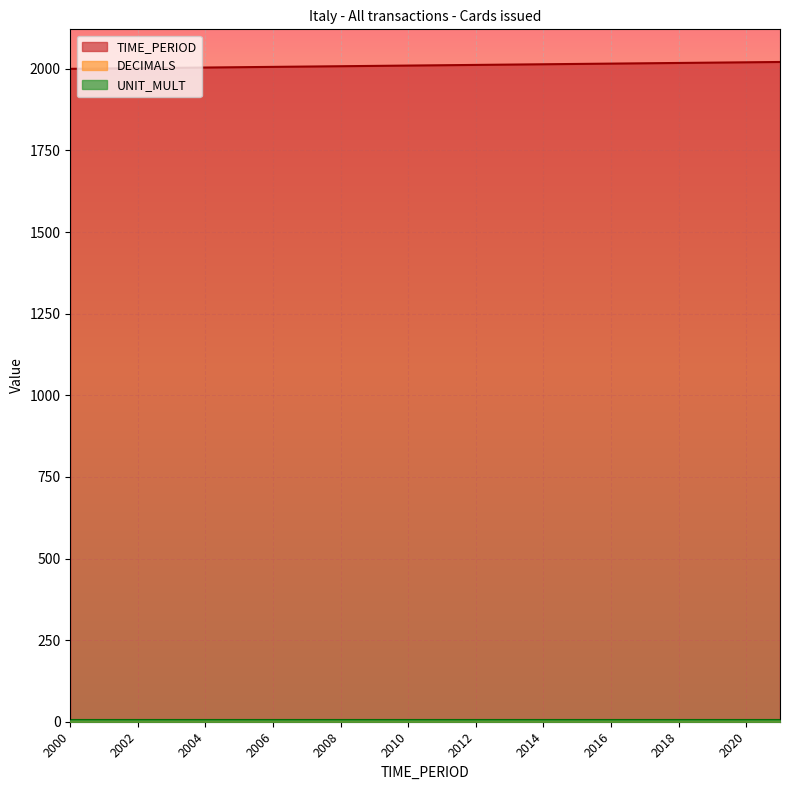

True or false: UNIT_MULT and TIME_PERIOD intersect in this chart.

False